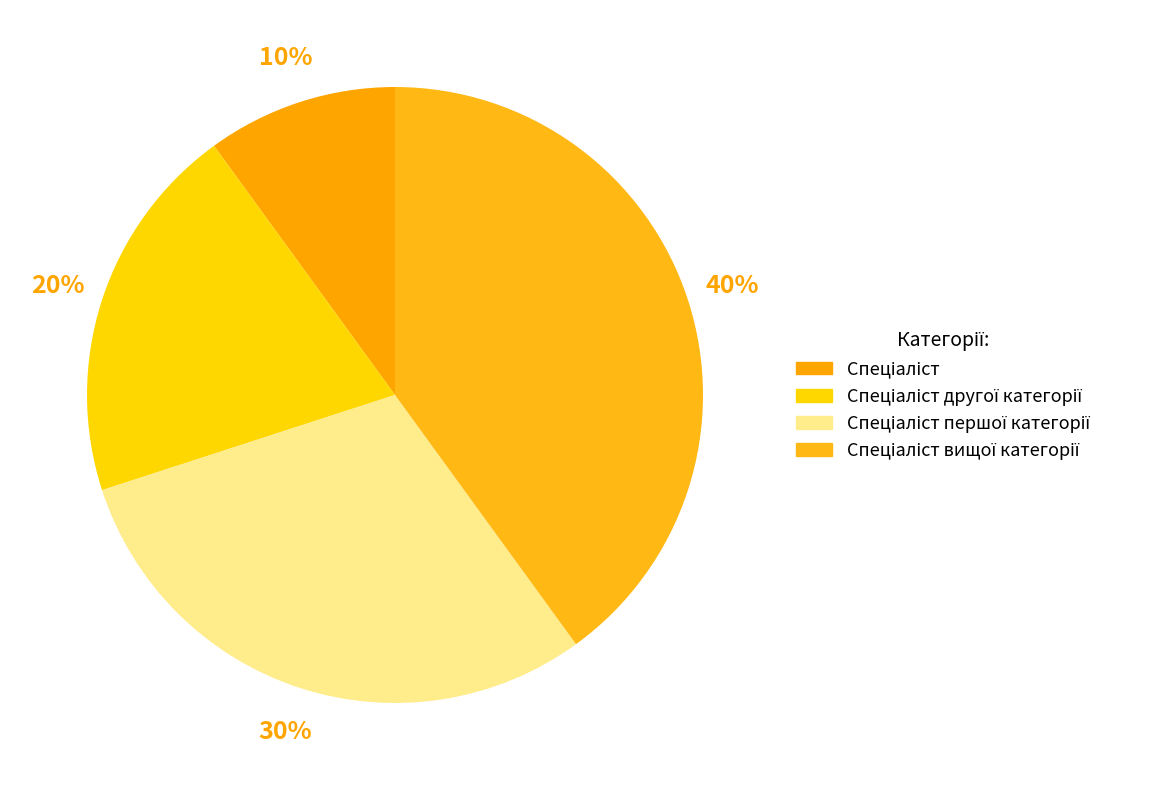

How many segments does this pie chart have?

4